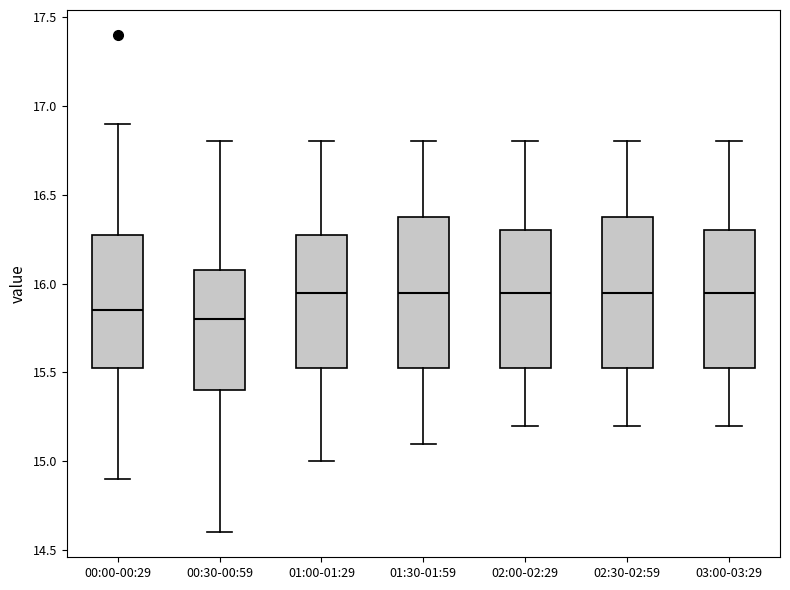

Reading left to right, transcribe this box plot: for each box, give where its median line is, the range the box spans, and where its two whiskers end, as read against the y-axis. The values are not printed on the chart, so give them approximately, as read against the axis.

00:00-00:29: median 15.85, box 15.55 to 16.30, whiskers 14.90 to 16.90
00:30-00:59: median 15.80, box 15.40 to 16.10, whiskers 14.60 to 16.80
01:00-01:29: median 15.95, box 15.55 to 16.30, whiskers 15.00 to 16.80
01:30-01:59: median 15.95, box 15.55 to 16.40, whiskers 15.10 to 16.80
02:00-02:29: median 15.95, box 15.55 to 16.30, whiskers 15.20 to 16.80
02:30-02:59: median 15.95, box 15.55 to 16.40, whiskers 15.20 to 16.80
03:00-03:29: median 15.95, box 15.55 to 16.30, whiskers 15.20 to 16.80